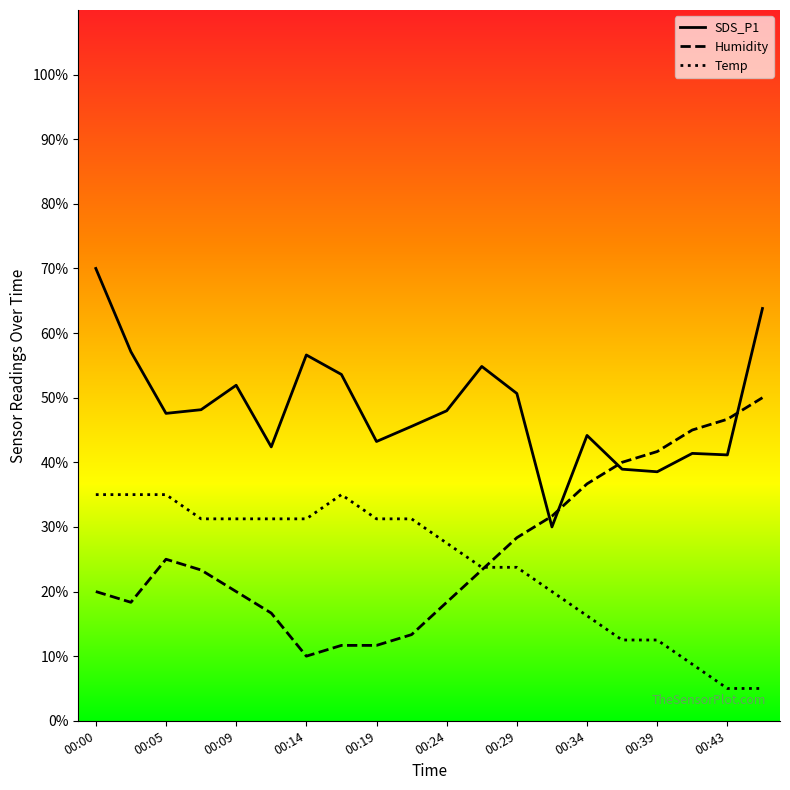

True or false: Temp and SDS_P1 cross at least once.

False